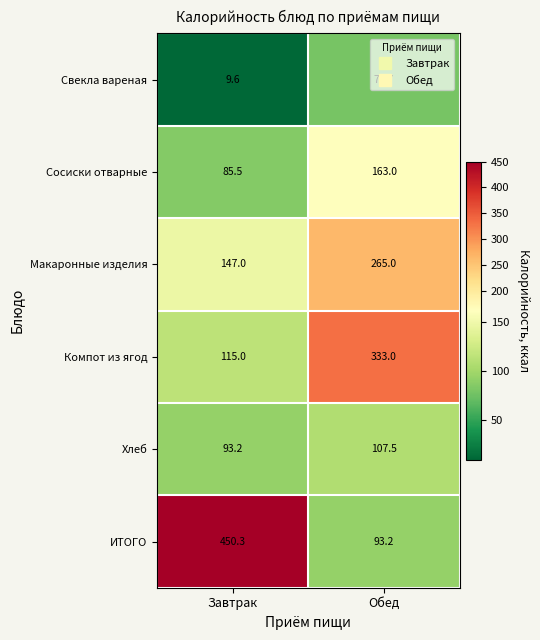

What is the greatest value displayed?

450.3